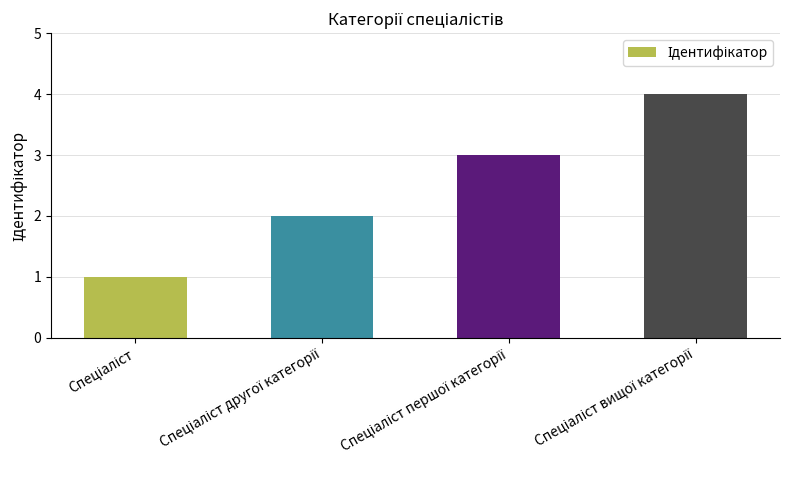

Are the bars horizontal?

No